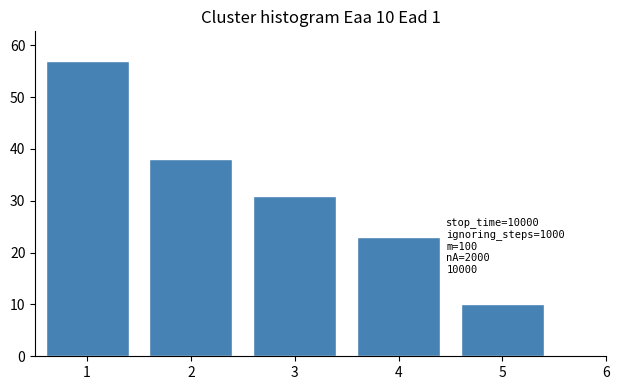

Reading right to left, transcribe all the data shown in this chart.

10	23	31	38	57